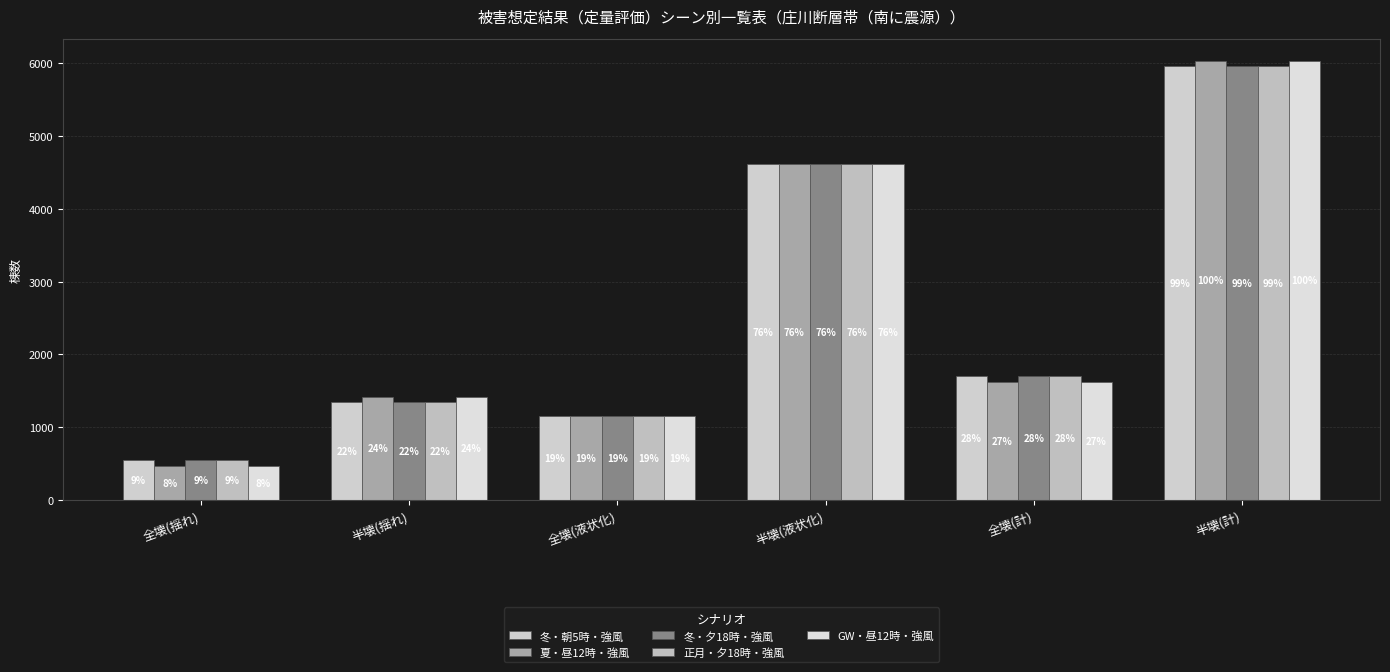

What is the value of the GW・昼12時・強風 bar at the 6th from the left?

6030.9